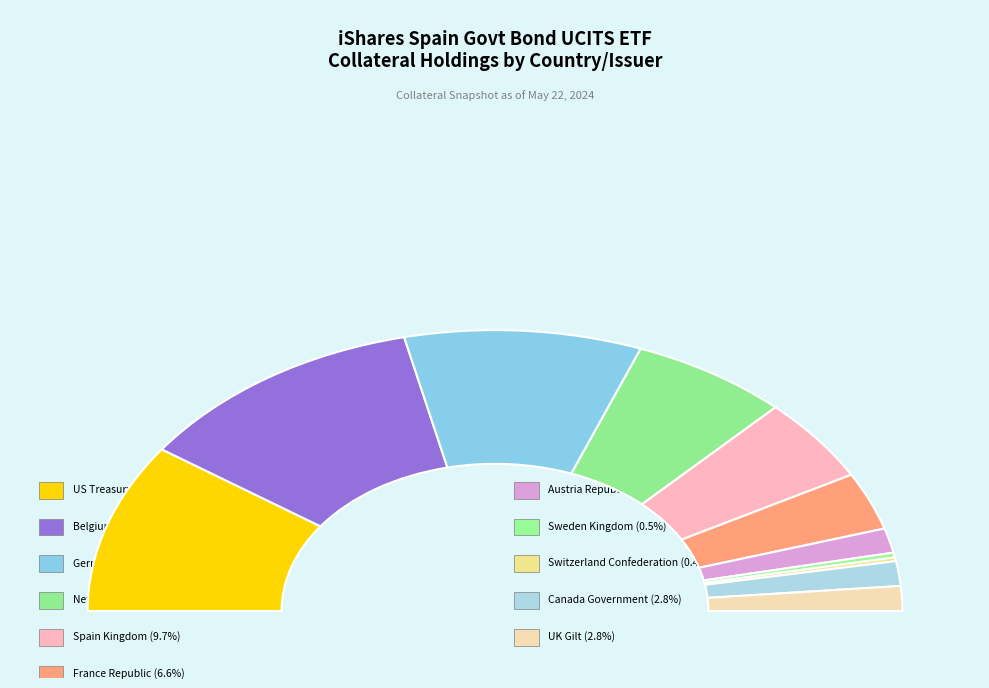

Which category has the biggest portion of the pie?

Belgium Kingdom